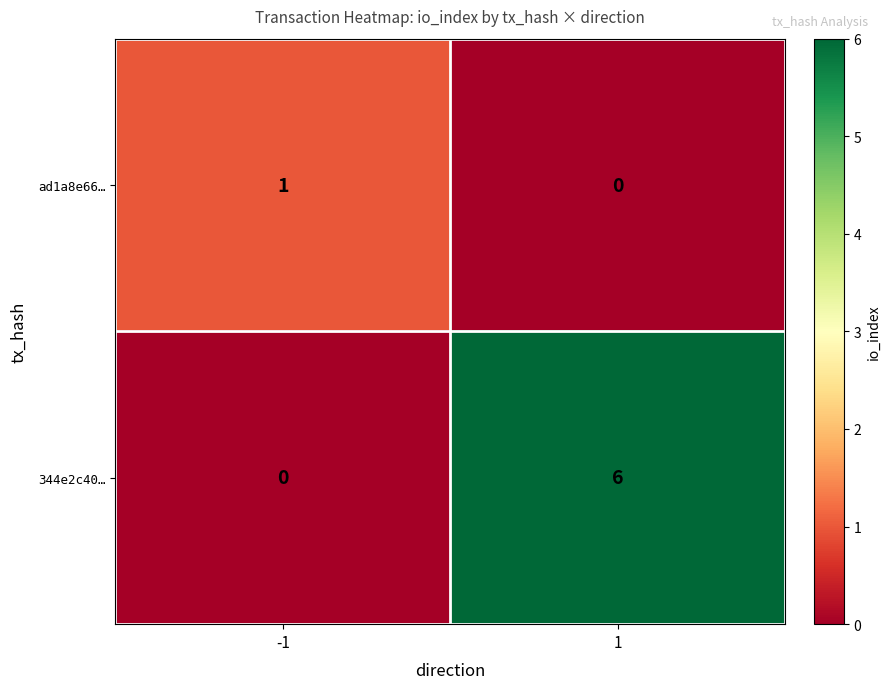

The 344e2c40… series shows 0 at -1. True or false?

True